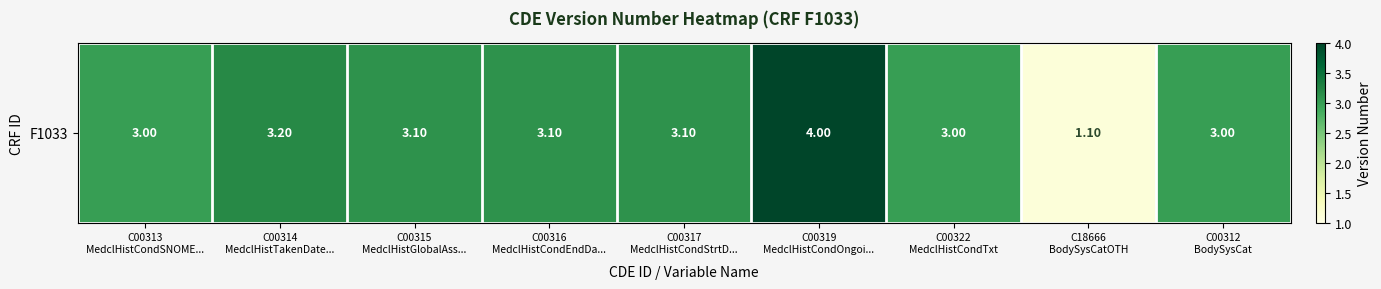

Rank the categories by value from highest to lowest.

C00319
MedclHistCondOngoi..., C00314
MedclHistTakenDate..., C00315
MedclHistGlobalAss..., C00316
MedclHistCondEndDa..., C00317
MedclHistCondStrtD..., C00313
MedclHistCondSNOME..., C00322
MedclHistCondTxt, C00312
BodySysCat, C18666
BodySysCatOTH